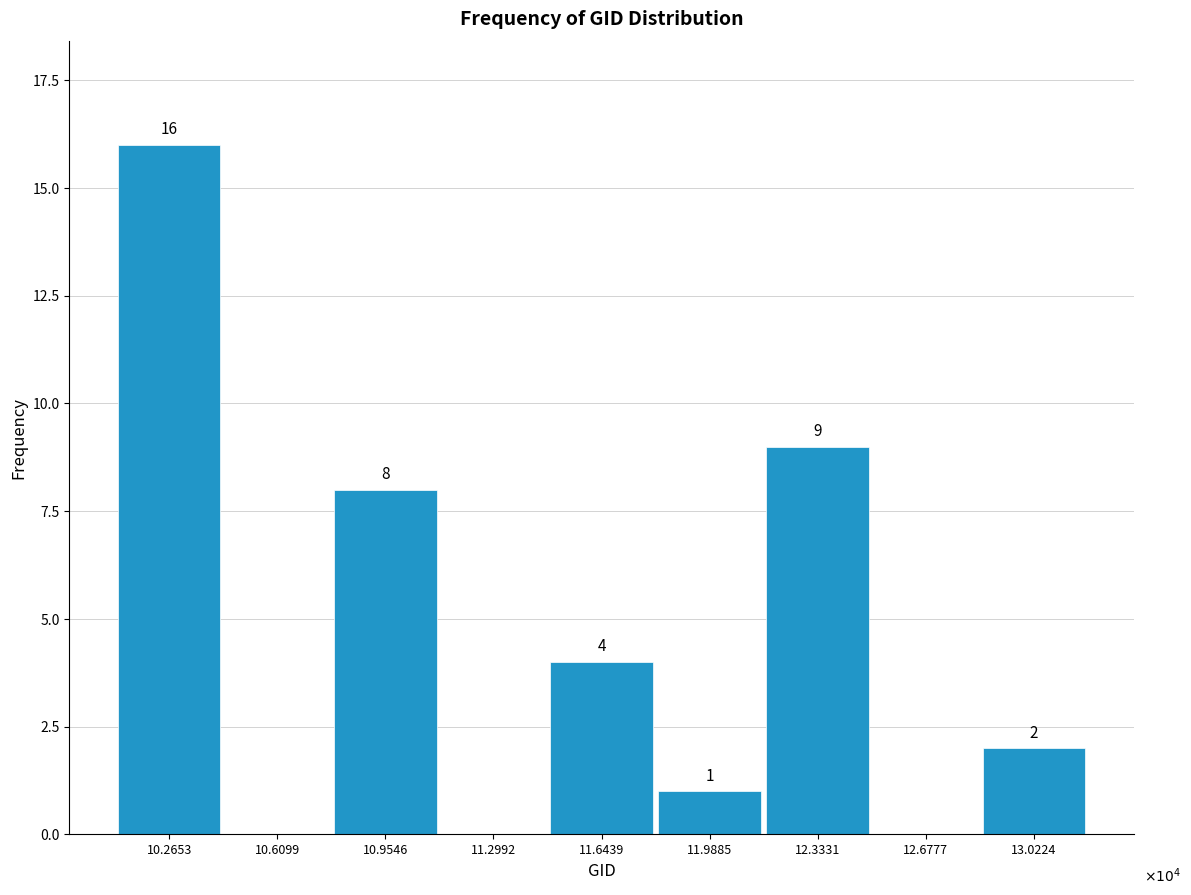

Reading right to left, what are all the values shown in this chart?

13.0224=2	12.6777=0	12.3331=9	11.9885=1	11.6439=4	11.2992=0	10.9546=8	10.6099=0	10.2653=16